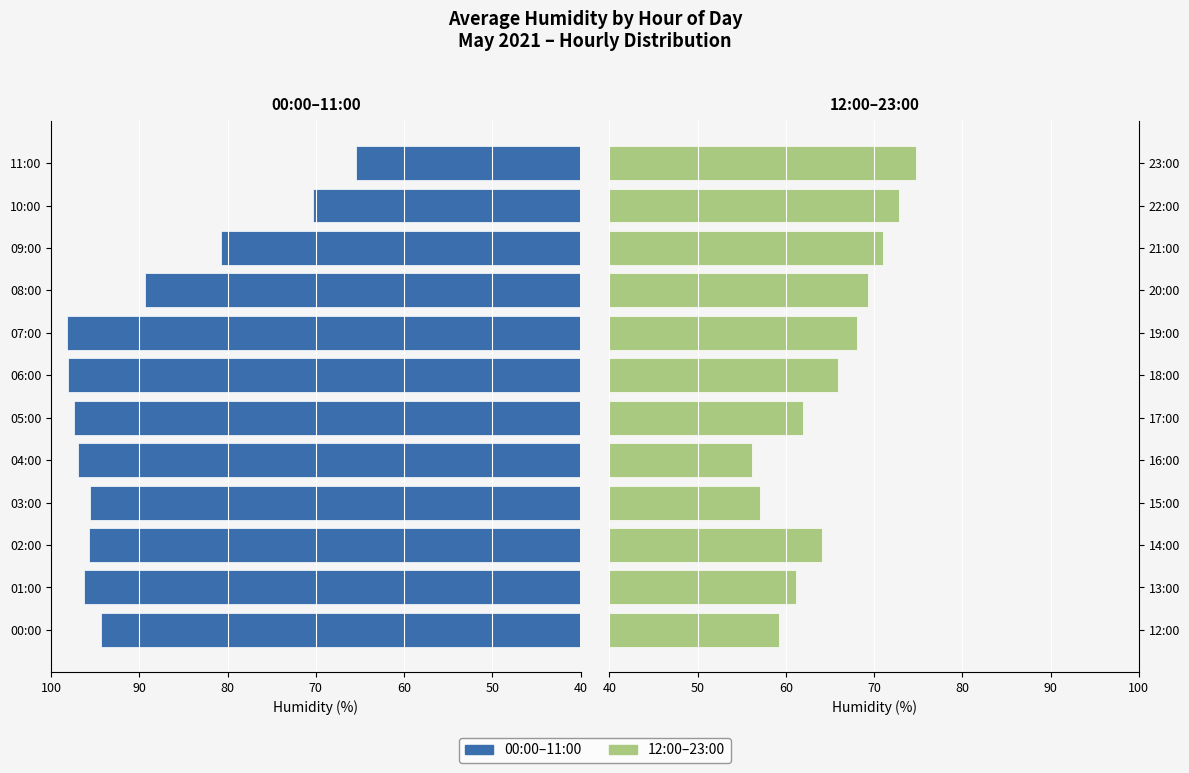

At how many categories does at least one series exceed 91?

8